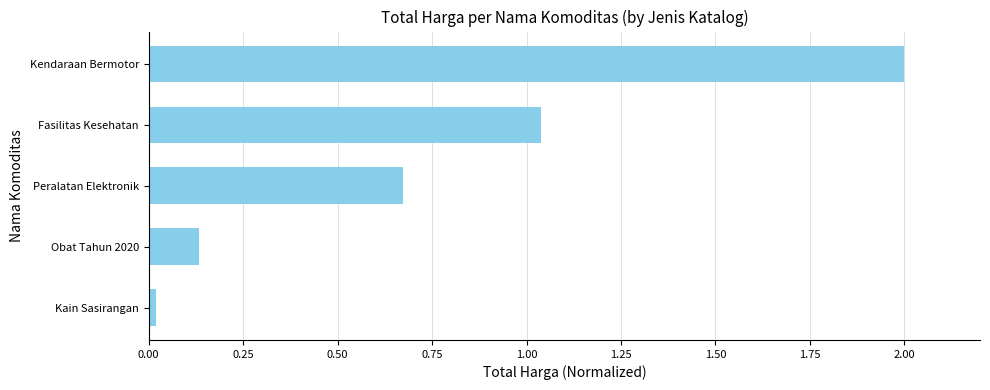

Are the bars horizontal?

Yes